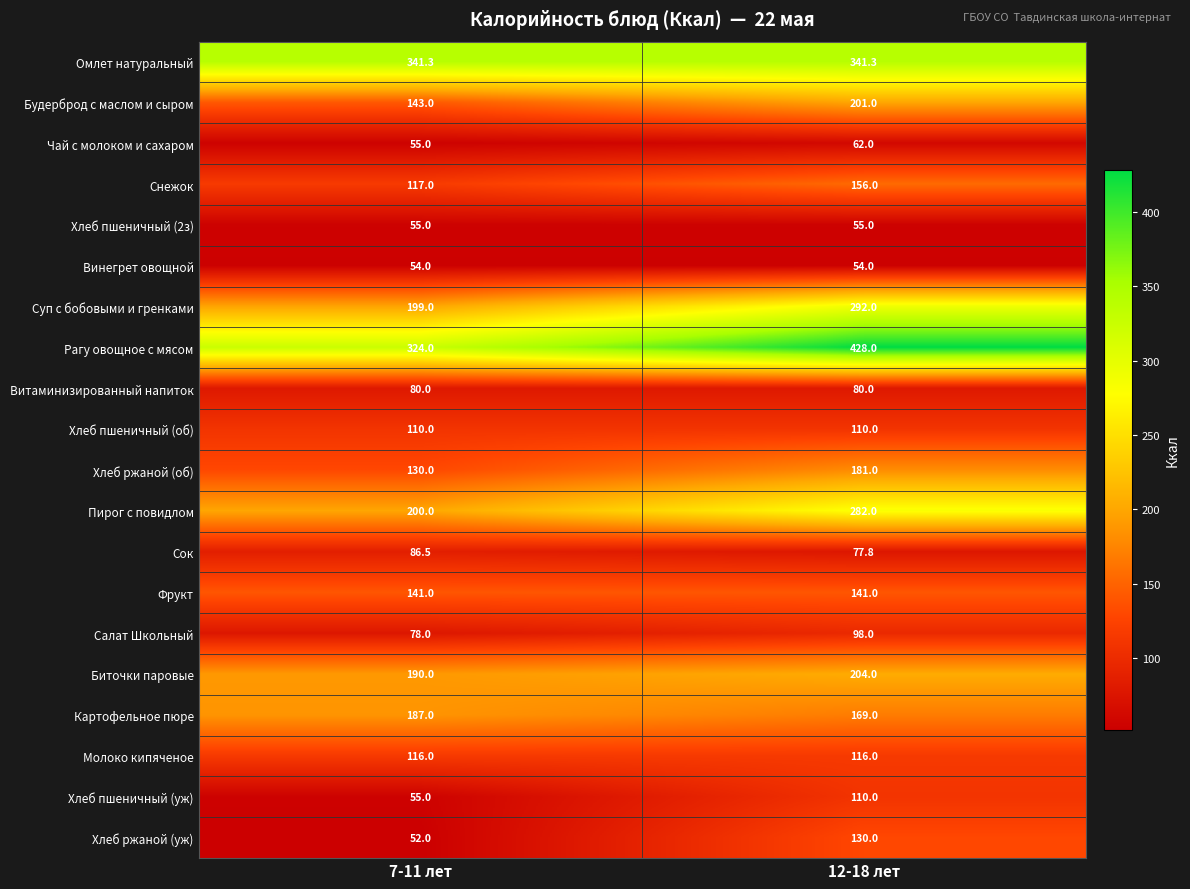

How many categories are shown in the chart?

2